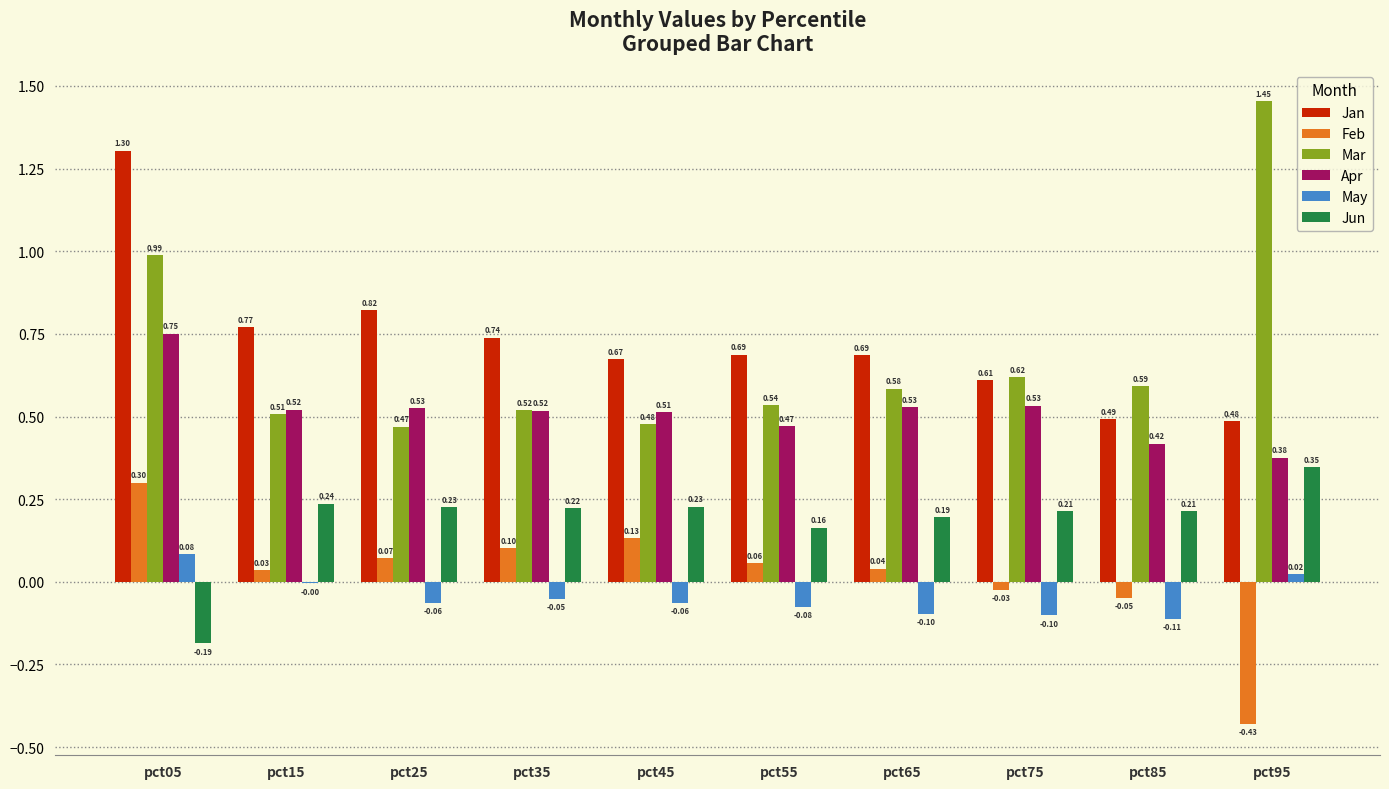

At which category is the sum across all series the highest?

pct05